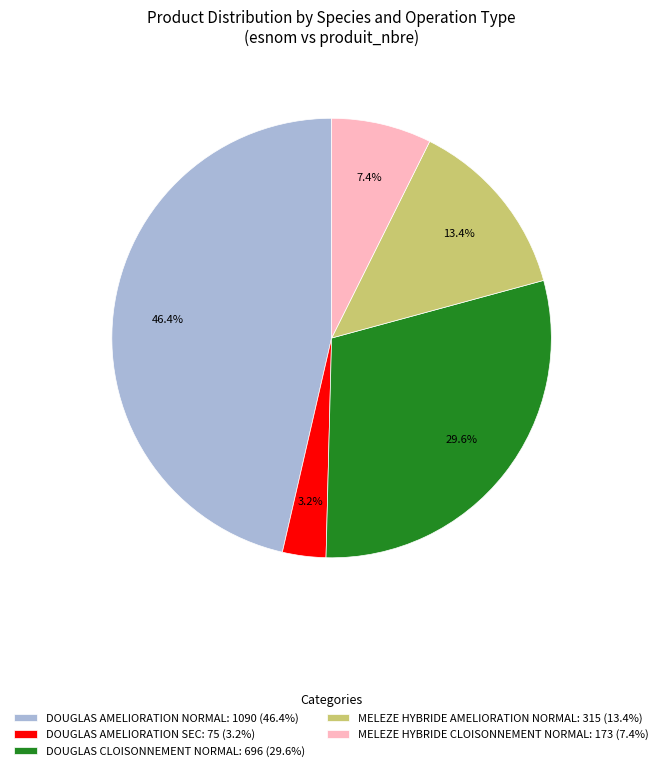

Is the sum of DOUGLAS AMELIORATION NORMAL: 1090 (46.4%) and MELEZE HYBRIDE CLOISONNEMENT NORMAL: 173 (7.4%) greater than half?

Yes